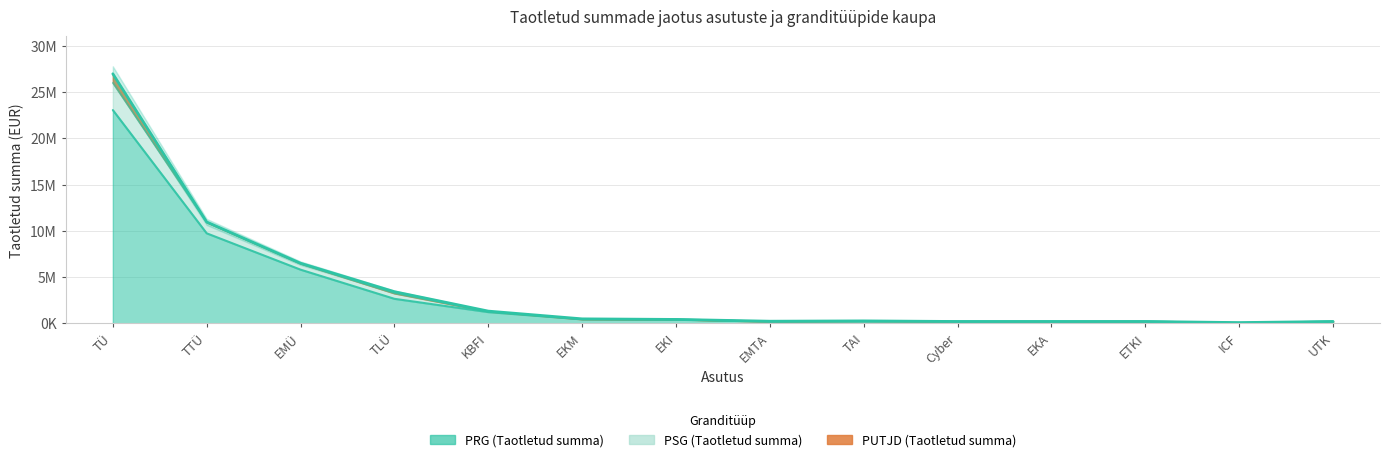

Where does the PRG (Taotletud summa) series first go above 406625?

TÜ